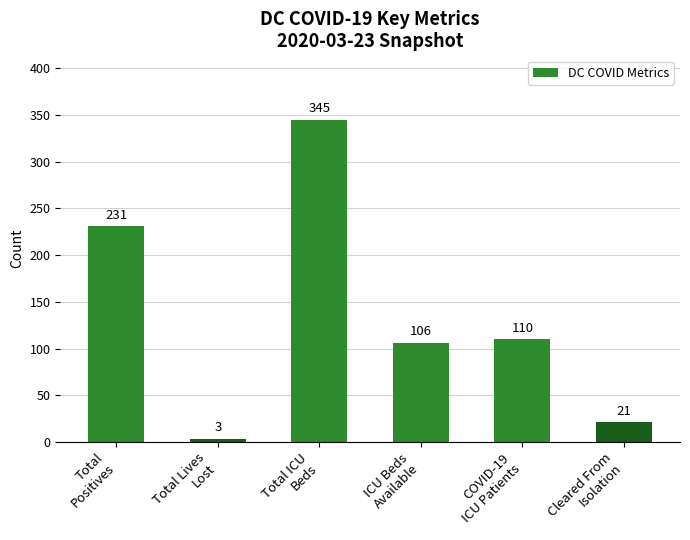

True or false: the data shows 231 at Total
Positives.

True